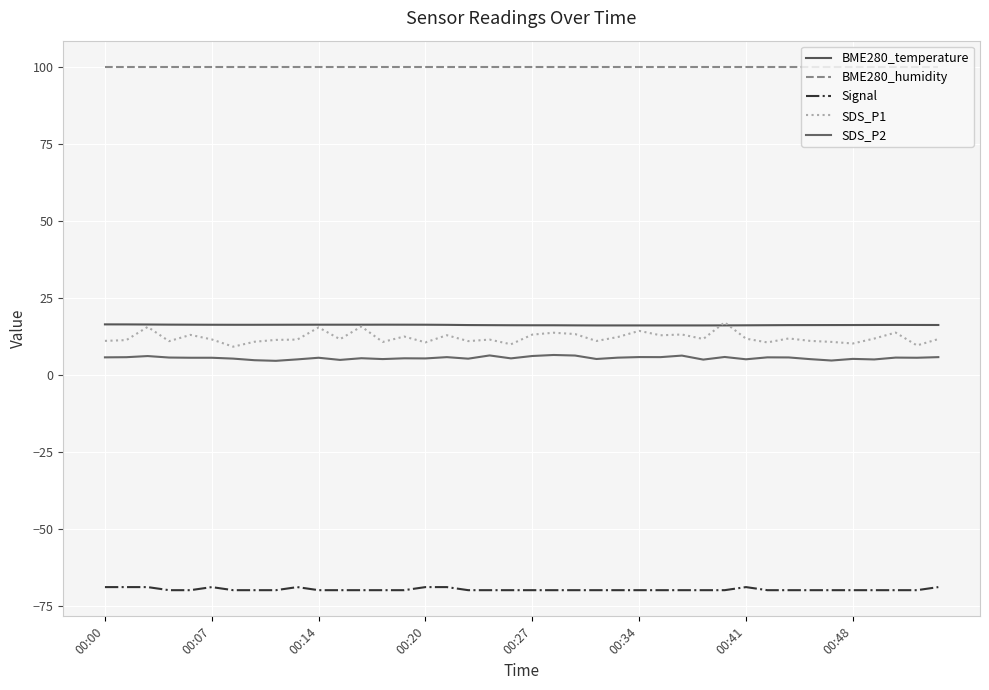

What is the minimum value for Signal?

-70.0